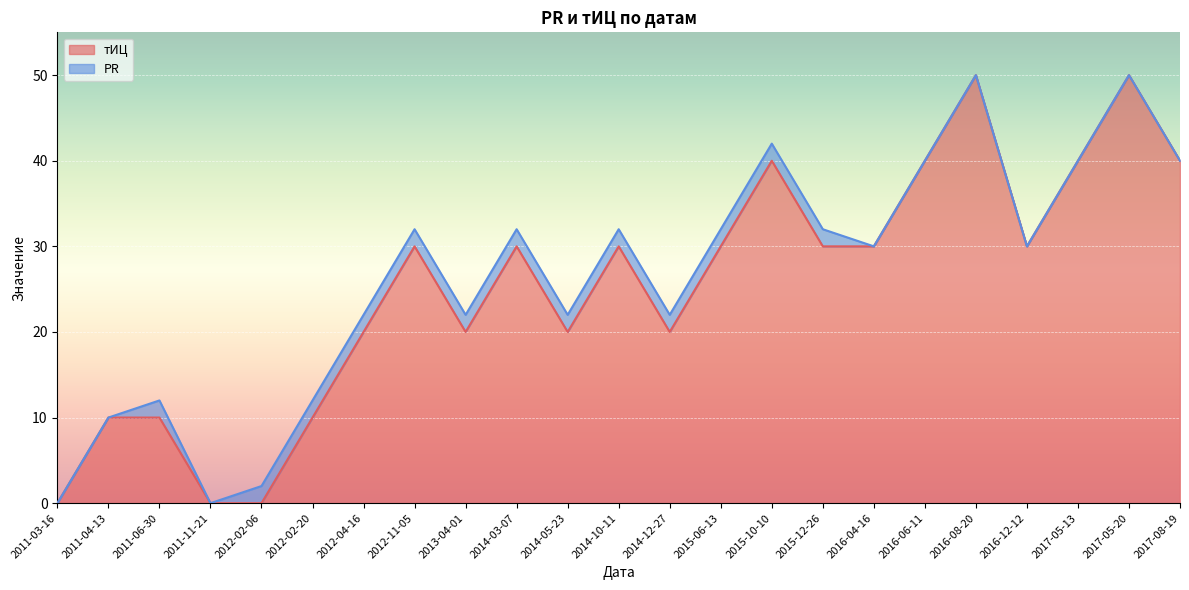

What is the difference between the maximum and minimum values?

50